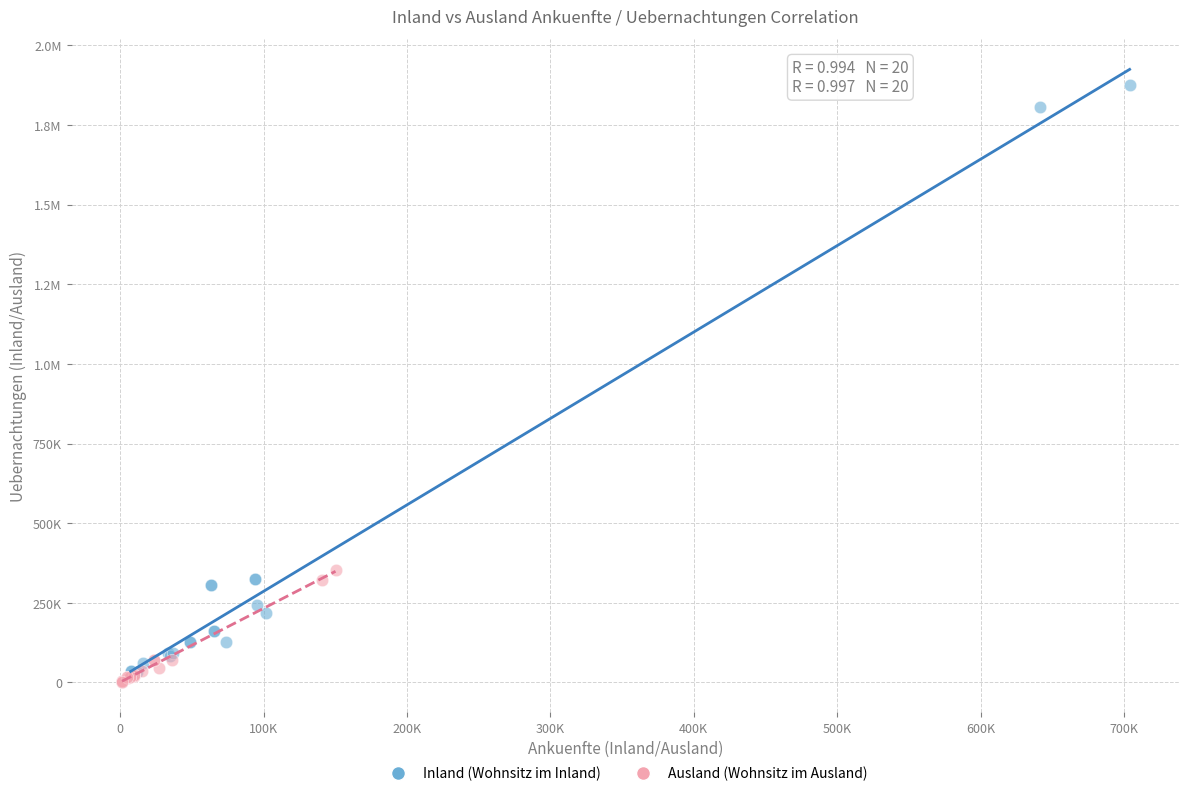

What are all the series names shown in the legend?

Inland (Wohnsitz im Inland), Ausland (Wohnsitz im Ausland)